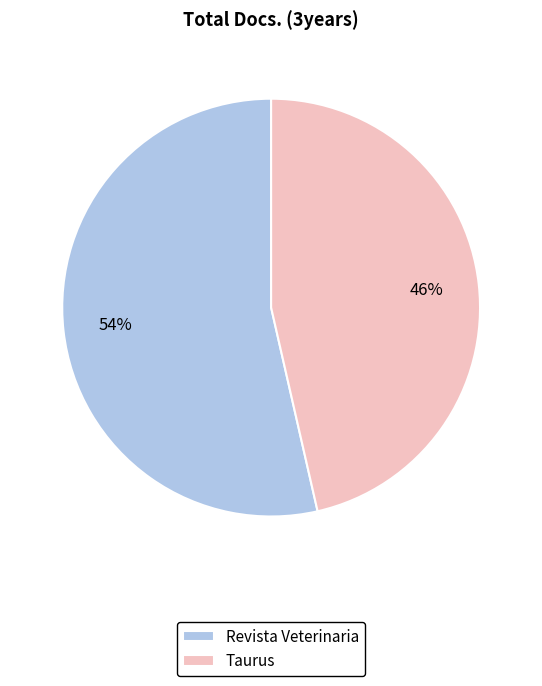

Does Taurus account for over 50% of the chart?

No